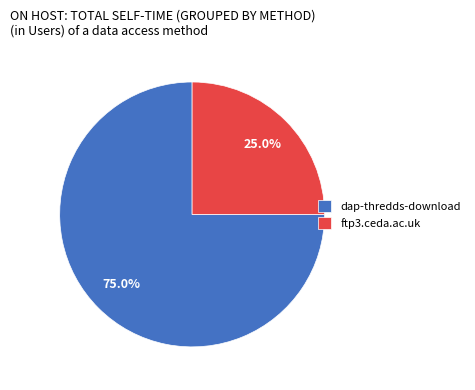

What is the ratio of the value at dap-thredds-download to the value at ftp3.ceda.ac.uk?

3.0